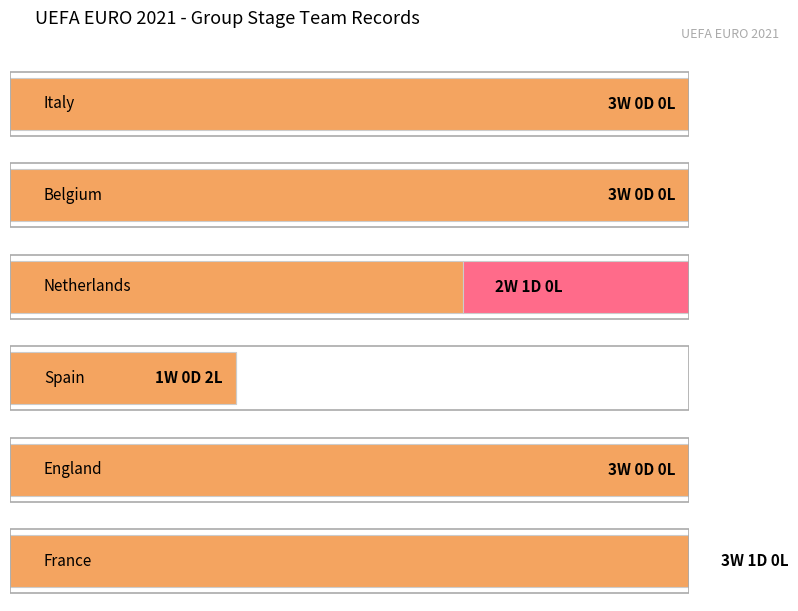

What is the label of the 4th bar from the left?

Spain